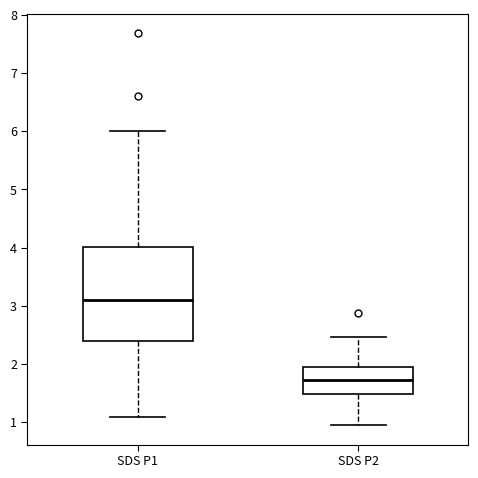

Which box's median line is the highest?

SDS P1